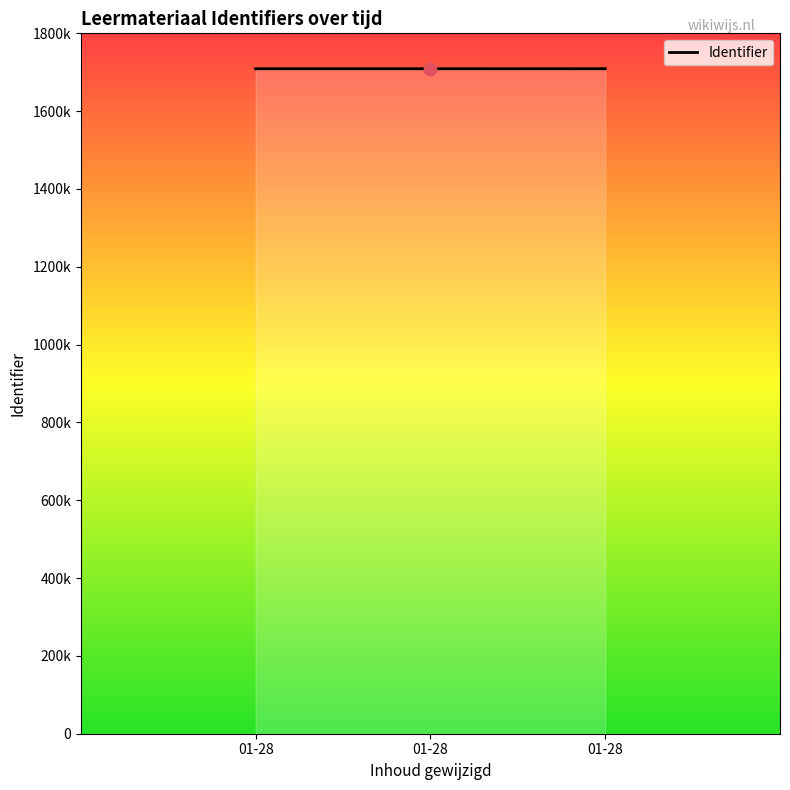

Is this an area chart (filled region under the line)?

Yes